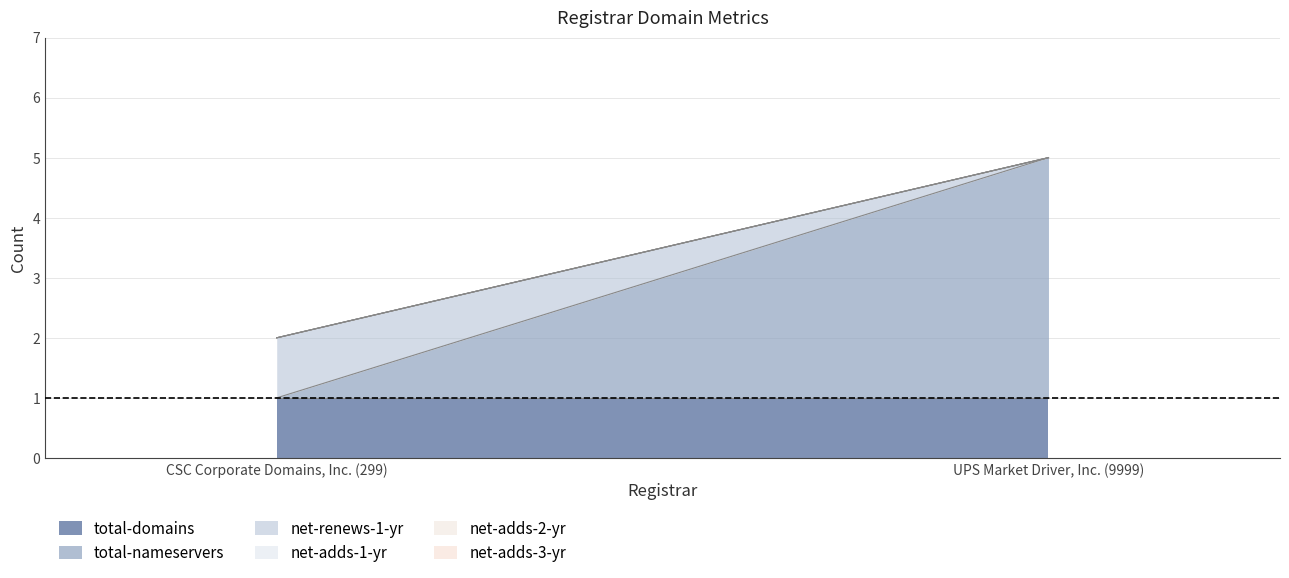

How many lines are shown in the chart?

6